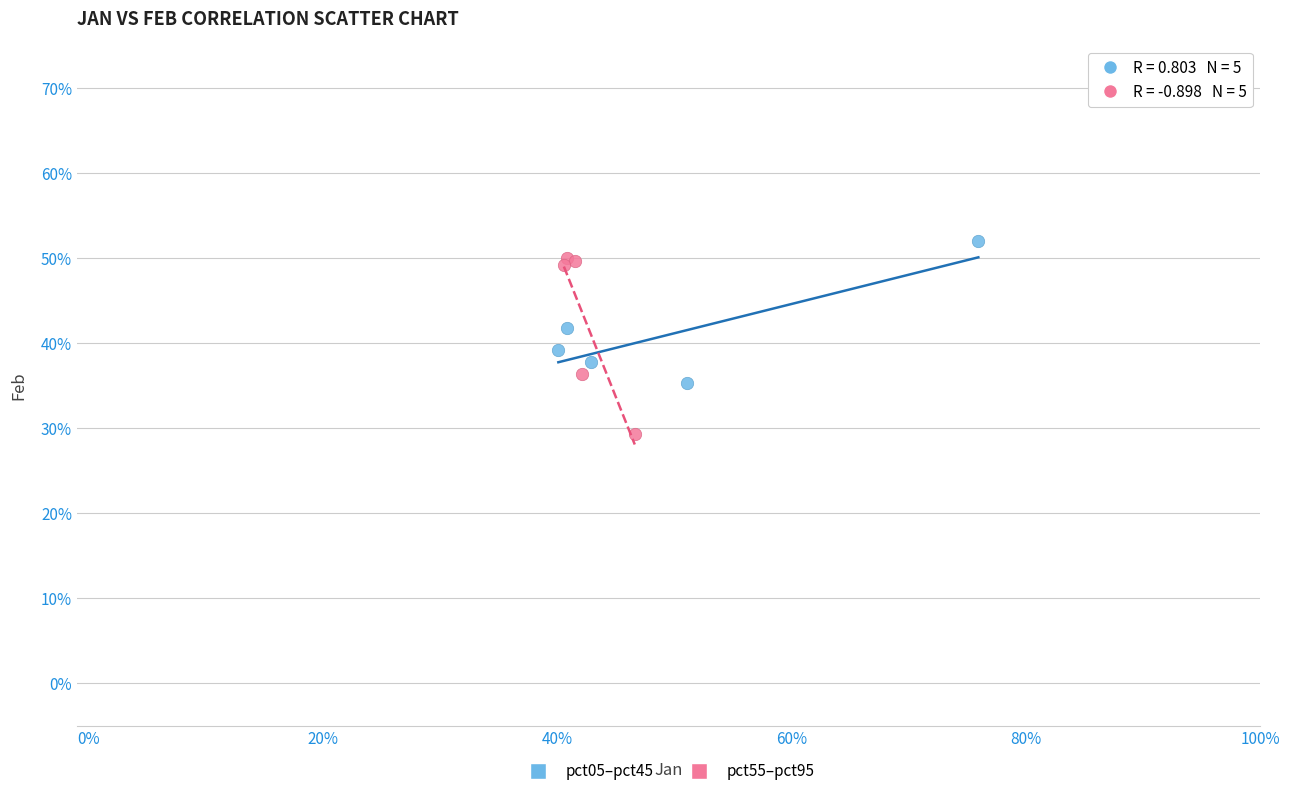

What are all the series names shown in the legend?

pct05–pct45, pct55–pct95